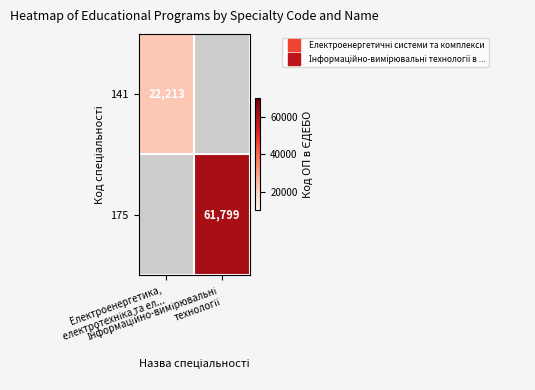

At how many categories does at least one series exceed 42024?

1